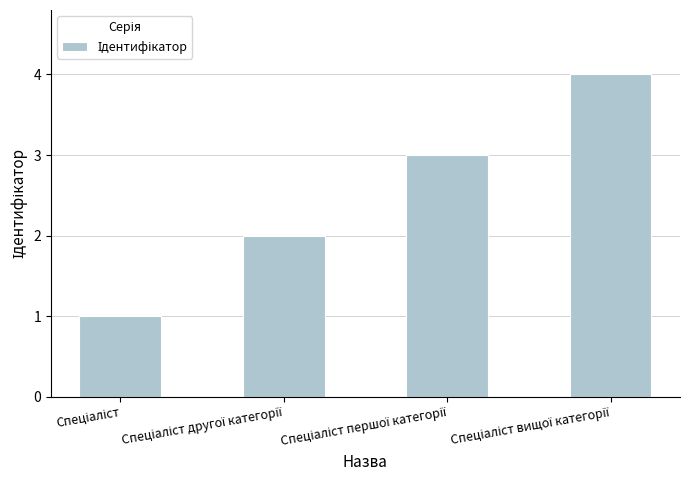

What is the difference between the second highest and second lowest values?

1